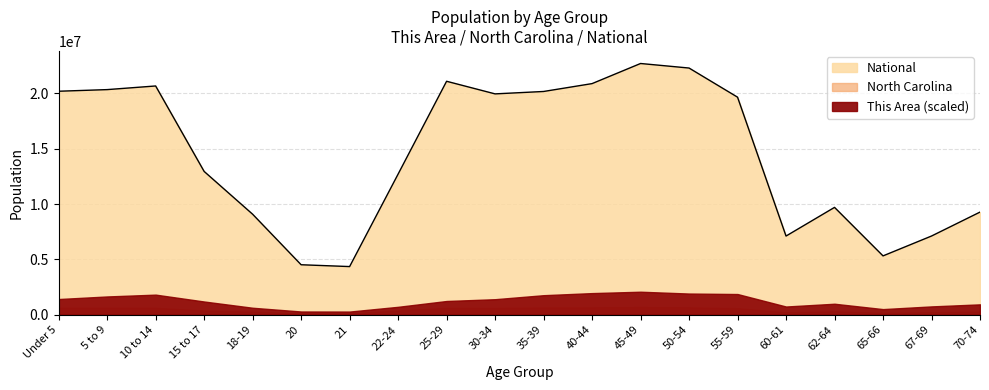

What are all the series names shown in the legend?

This Area, North Carolina, National